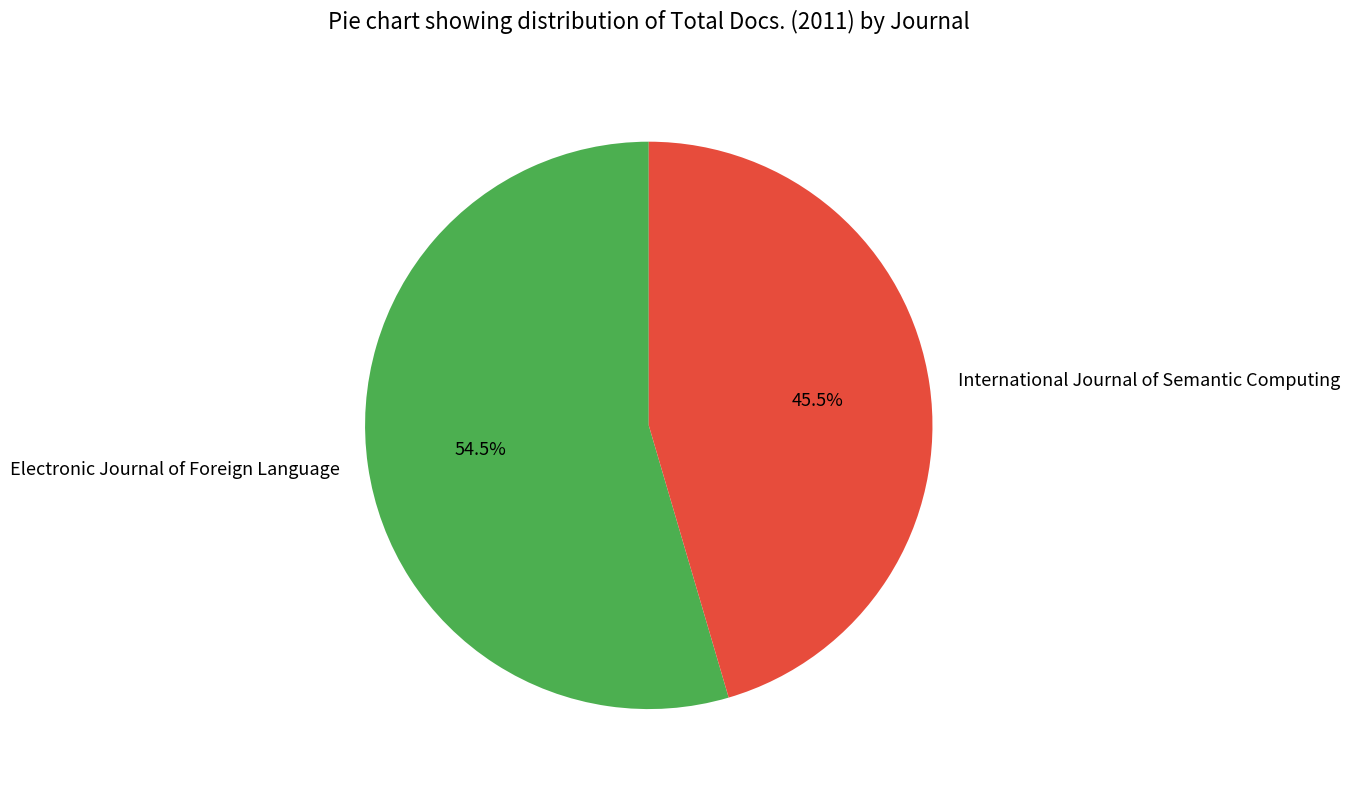

Rank the categories by value from highest to lowest.

Electronic Journal of Foreign Language, International Journal of Semantic Computing